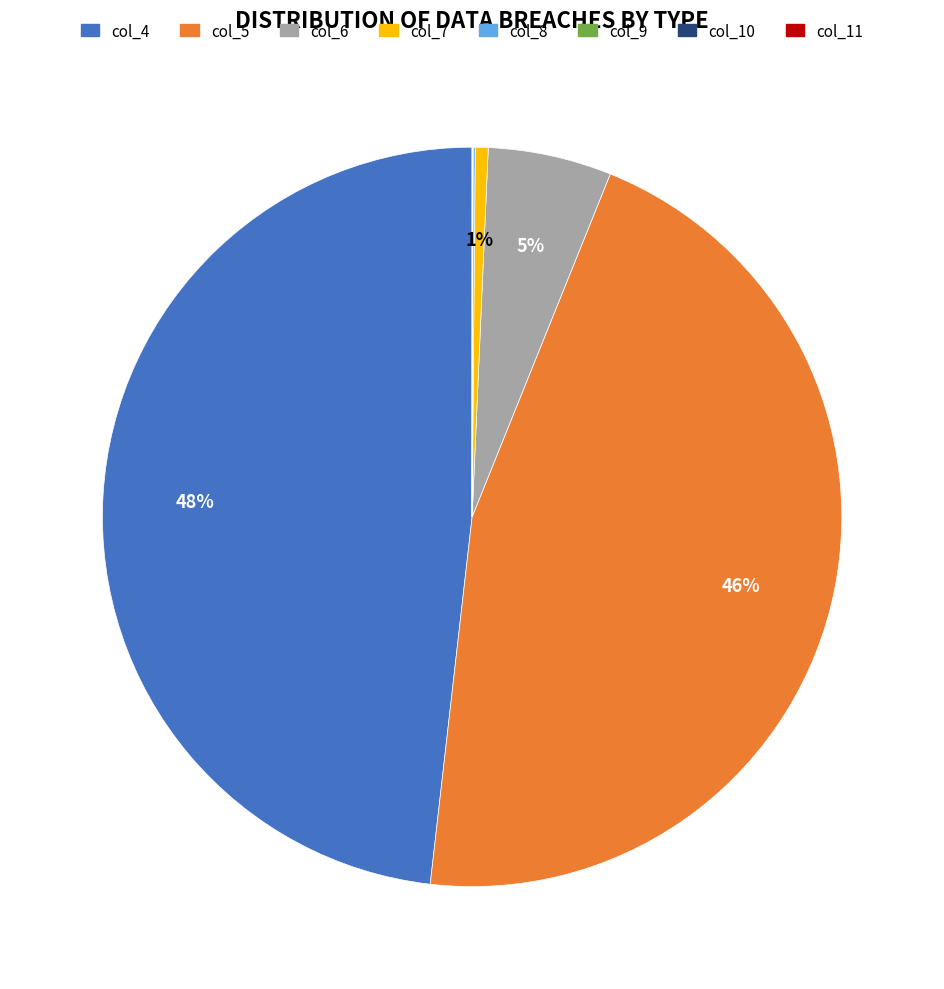

The col_5 slice represents 56% of the pie. True or false?

False